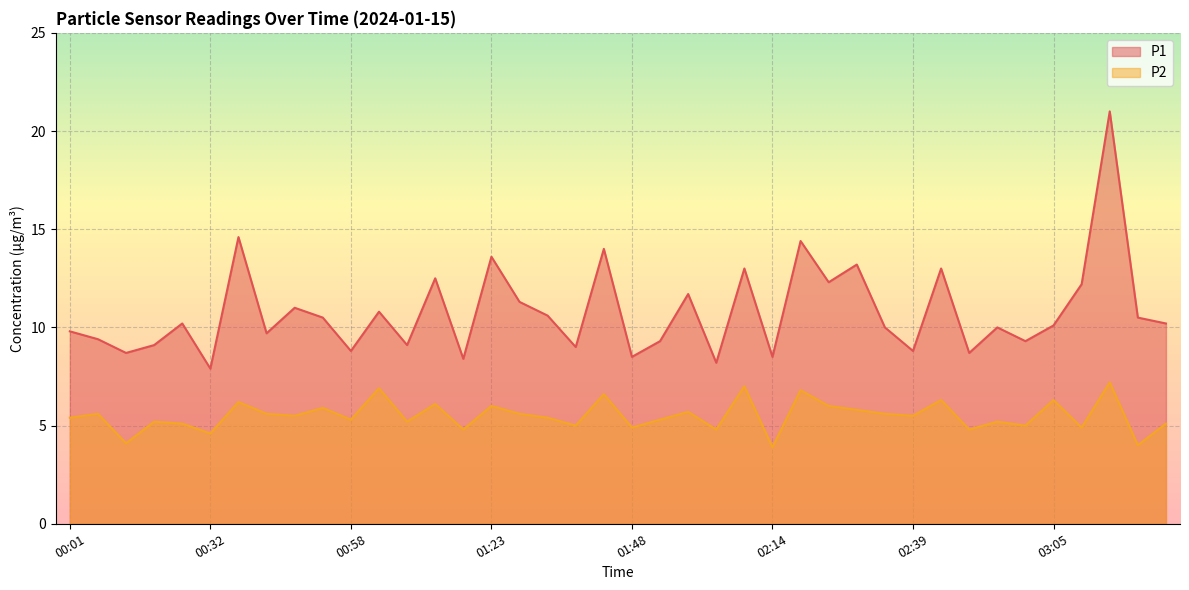

True or false: P1 and P2 intersect in this chart.

False